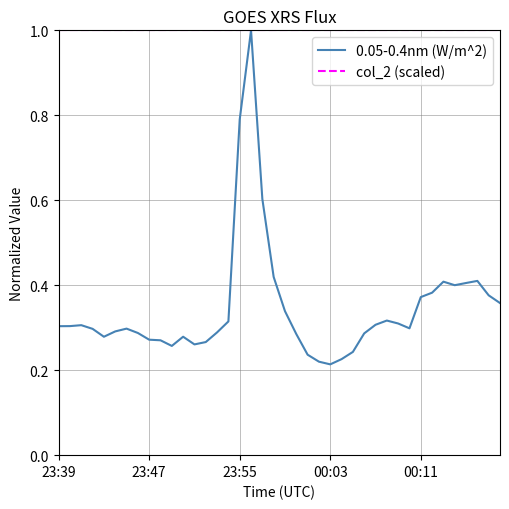

List the series in order of their overall mean, lowest first.

0.05-0.4nm (W/m^2), col_2 (scaled)